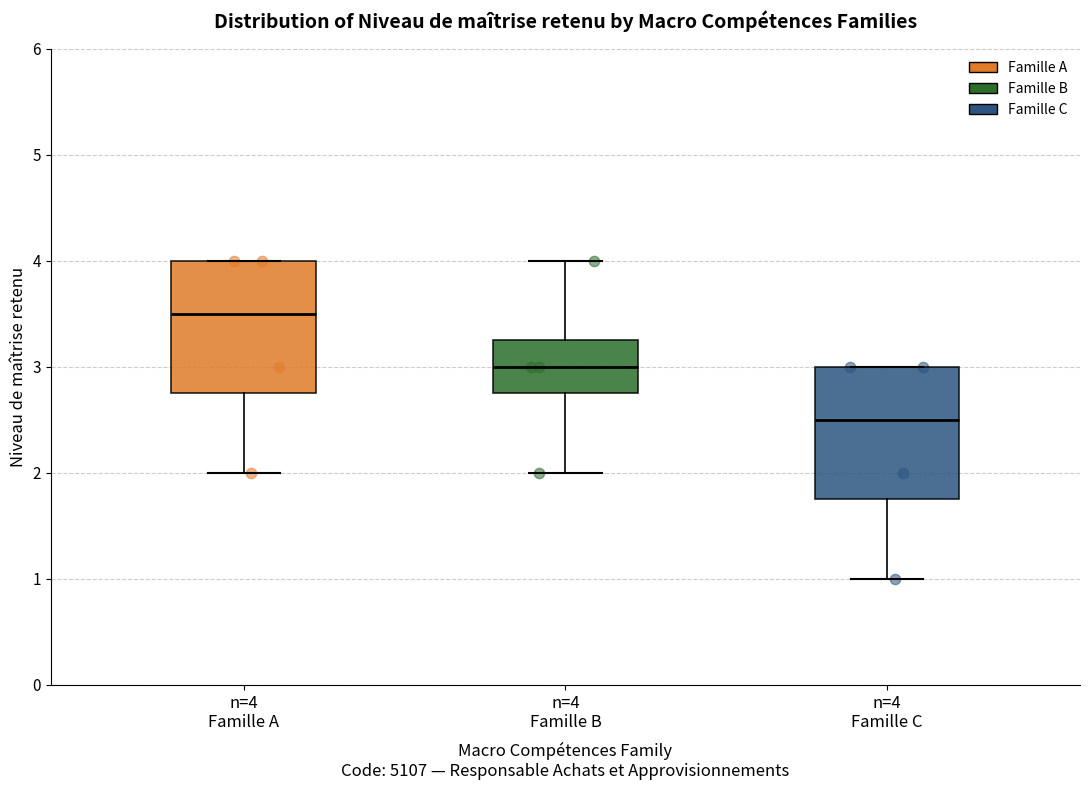

Where is the lower edge of the box for n=4 Famille B on the y-axis? The values are not printed on the chart, so give them approximately, as read against the axis.

2.8